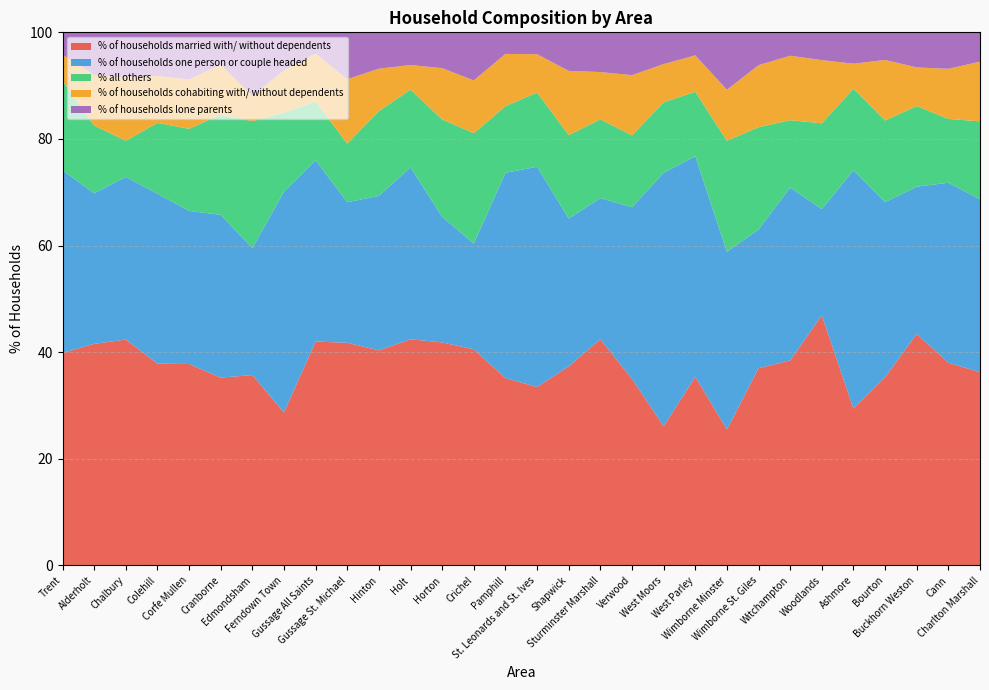

Reading right to left, extract all data points from this chart.

% of households married with/ without dependents: Charlton Marshall=36.2	Cann=38.0	Buckhorn Weston=43.4	Bourton=35.3	Ashmore=29.4	Woodlands=46.9	Witchampton=38.5	Wimborne St. Giles=37.0	Wimborne Minster=25.5	West Parley=35.4	West Moors=26.1	Verwood=35.0	Sturminster Marshall=42.4	Shapwick=37.4	St. Leonards and St. Ives=33.5	Pamphill=35.1	Crichel=40.5	Horton=41.8	Holt=42.4	Hinton=40.3	Gussage St. Michael=41.8	Gussage All Saints=42.0	Ferndown Town=28.7	Edmondsham=35.7	Cranborne=35.2	Corfe Mullen=37.8	Colehill=37.9	Chalbury=42.4	Alderholt=41.6	Trent=39.9
% of households one person or couple headed: Charlton Marshall=32.5	Cann=33.8	Buckhorn Weston=27.6	Bourton=32.8	Ashmore=44.7	Woodlands=19.9	Witchampton=32.4	Wimborne St. Giles=26.0	Wimborne Minster=33.3	West Parley=41.4	West Moors=47.5	Verwood=32.2	Sturminster Marshall=26.5	Shapwick=27.7	St. Leonards and St. Ives=41.3	Pamphill=38.5	Crichel=19.8	Horton=23.6	Holt=32.2	Hinton=29.0	Gussage St. Michael=26.4	Gussage All Saints=34.0	Ferndown Town=41.4	Edmondsham=23.8	Cranborne=30.5	Corfe Mullen=28.7	Colehill=31.9	Chalbury=30.5	Alderholt=28.2	Trent=34.3
% all others: Charlton Marshall=14.6	Cann=12.0	Buckhorn Weston=15.1	Bourton=15.3	Ashmore=15.3	Woodlands=16.1	Witchampton=12.6	Wimborne St. Giles=19.2	Wimborne Minster=20.8	West Parley=12.1	West Moors=13.2	Verwood=13.5	Sturminster Marshall=14.8	Shapwick=15.7	St. Leonards and St. Ives=13.9	Pamphill=12.5	Crichel=20.7	Horton=18.3	Holt=14.6	Hinton=15.9	Gussage St. Michael=11.0	Gussage All Saints=11.0	Ferndown Town=14.8	Edmondsham=23.8	Cranborne=18.8	Corfe Mullen=15.4	Colehill=13.3	Chalbury=6.8	Alderholt=12.7	Trent=16.8
% of households cohabiting with/ without dependents: Charlton Marshall=11.2	Cann=9.4	Buckhorn Weston=7.2	Bourton=11.4	Ashmore=4.7	Woodlands=11.8	Witchampton=12.1	Wimborne St. Giles=11.6	Wimborne Minster=9.6	West Parley=6.8	West Moors=7.2	Verwood=11.3	Sturminster Marshall=8.9	Shapwick=12.1	St. Leonards and St. Ives=7.2	Pamphill=9.8	Crichel=9.9	Horton=9.6	Holt=4.6	Hinton=8.0	Gussage St. Michael=12.1	Gussage All Saints=9.0	Ferndown Town=7.9	Edmondsham=4.8	Cranborne=9.4	Corfe Mullen=9.2	Colehill=8.8	Chalbury=11.9	Alderholt=9.5	Trent=4.9
% of households lone parents: Charlton Marshall=5.5	Cann=6.8	Buckhorn Weston=6.6	Bourton=5.2	Ashmore=5.9	Woodlands=5.2	Witchampton=4.4	Wimborne St. Giles=6.2	Wimborne Minster=10.8	West Parley=4.3	West Moors=6.0	Verwood=8.0	Sturminster Marshall=7.5	Shapwick=7.2	St. Leonards and St. Ives=4.1	Pamphill=4.0	Crichel=9.0	Horton=6.7	Holt=6.1	Hinton=6.8	Gussage St. Michael=8.8	Gussage All Saints=4.0	Ferndown Town=7.1	Edmondsham=11.9	Cranborne=6.0	Corfe Mullen=8.8	Colehill=8.2	Chalbury=8.5	Alderholt=8.0	Trent=4.2